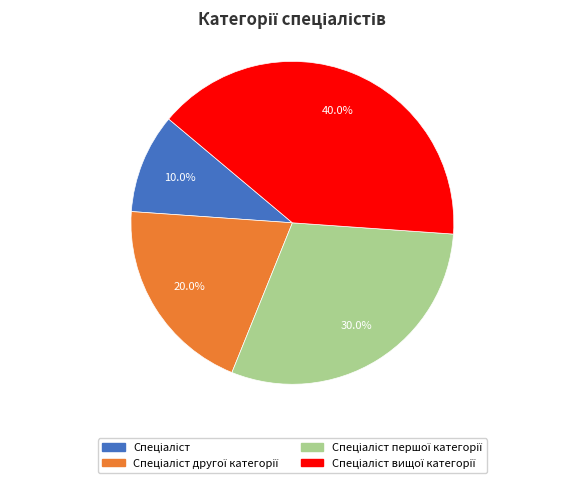

How many slices are in this pie chart?

4